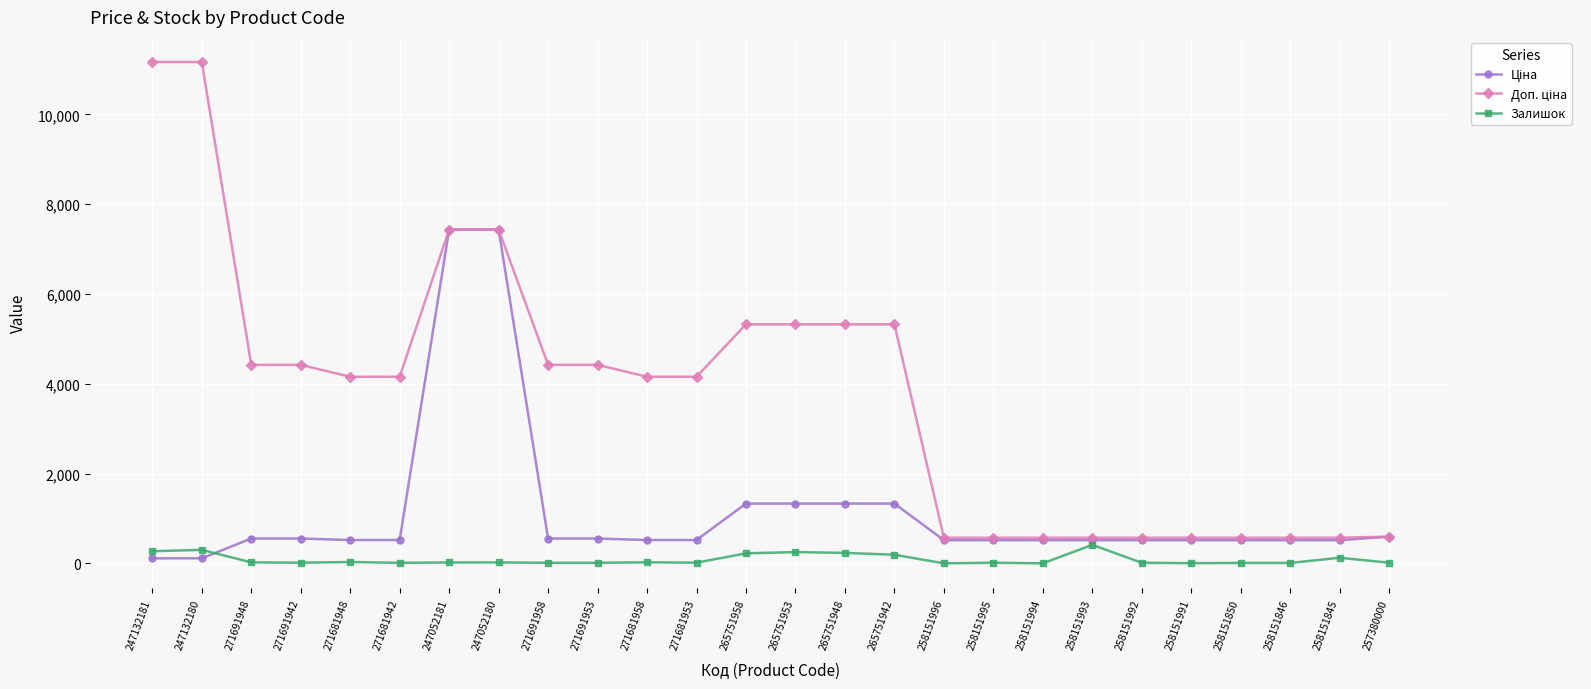

What is the spread (max minus min) of values at 258151993?

159.0